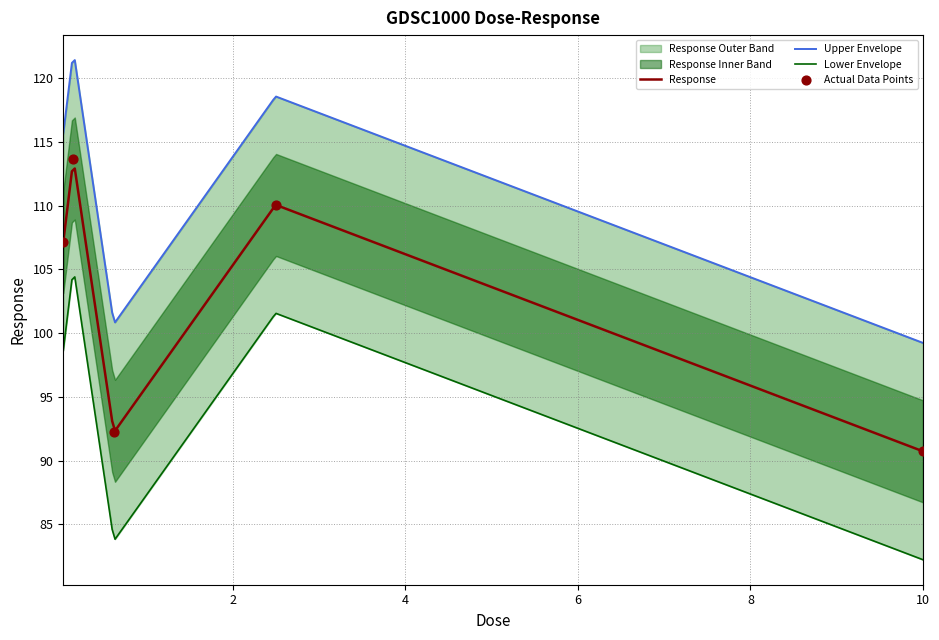

Which has a higher value, 2.5 or 0.625?

2.5